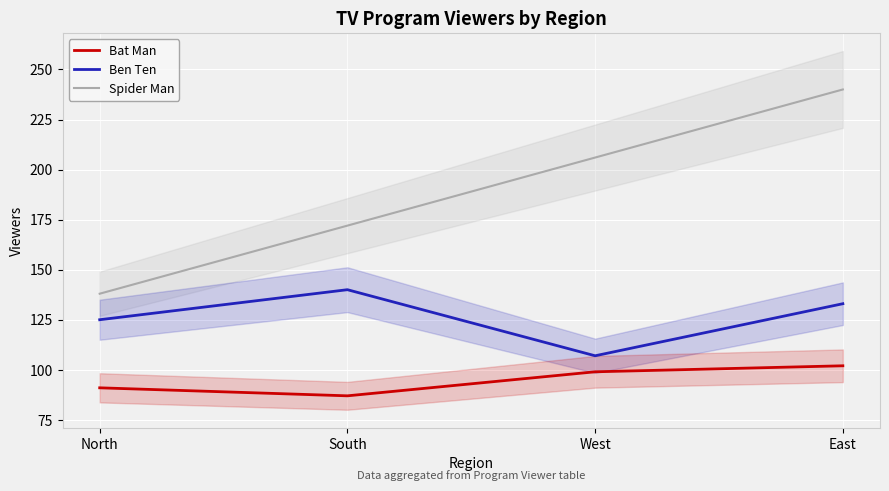

True or false: Ben Ten and Bat Man cross at least once.

False